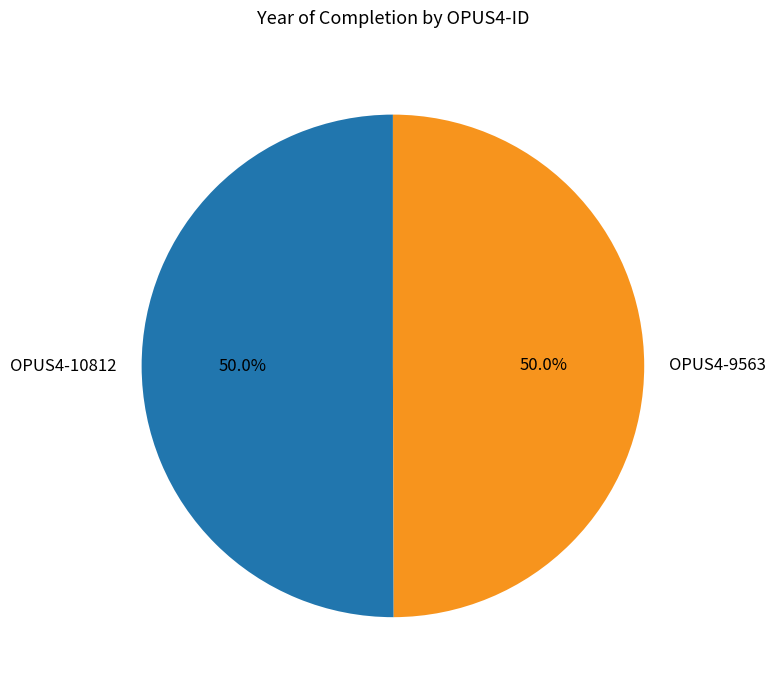

To the nearest percent, what is the average slice percentage?

50%